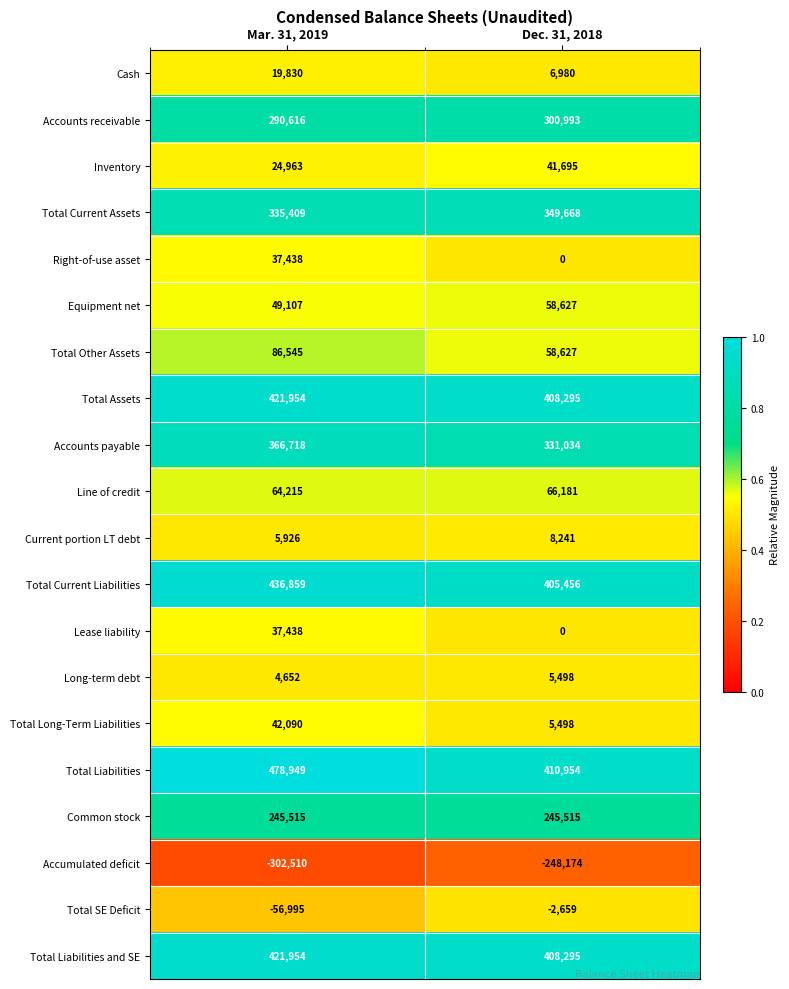

What is the spread (max minus min) of values at Mar. 31, 2019?

781459